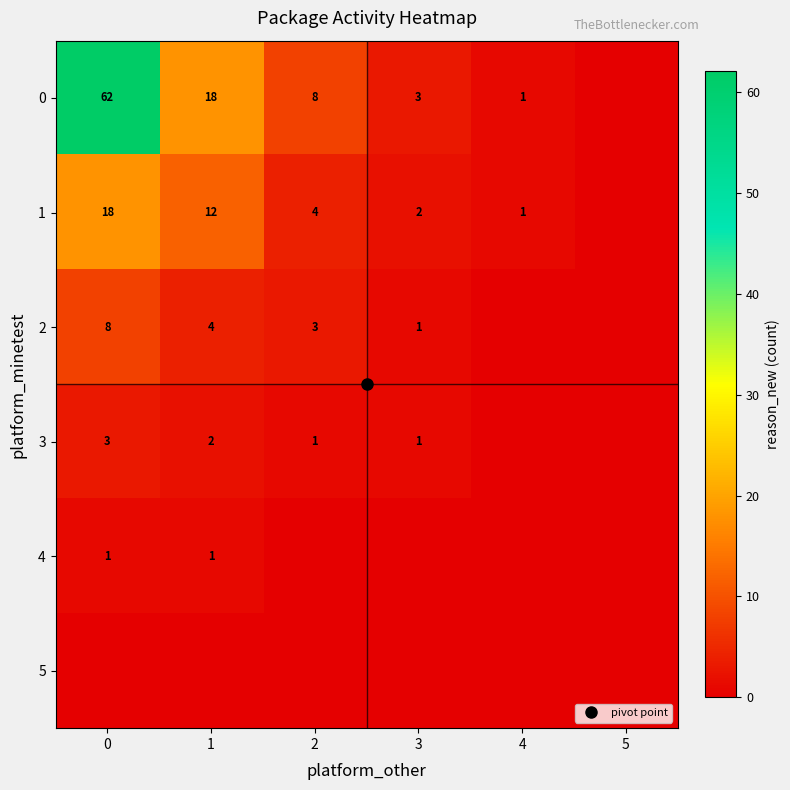

What is the greatest value displayed?

62